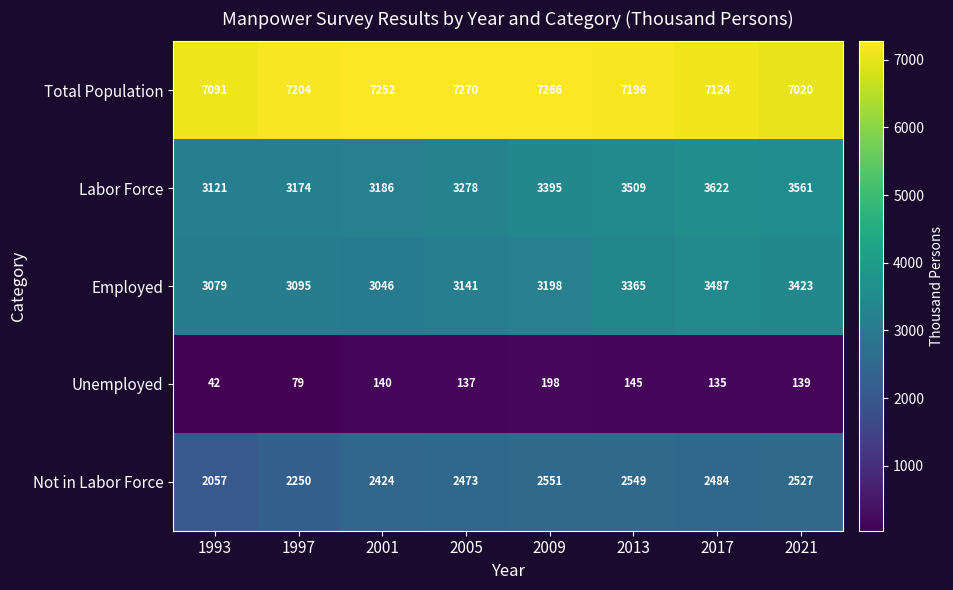

What value does the Labor Force series have at 2017, to the nearest 100?

3600